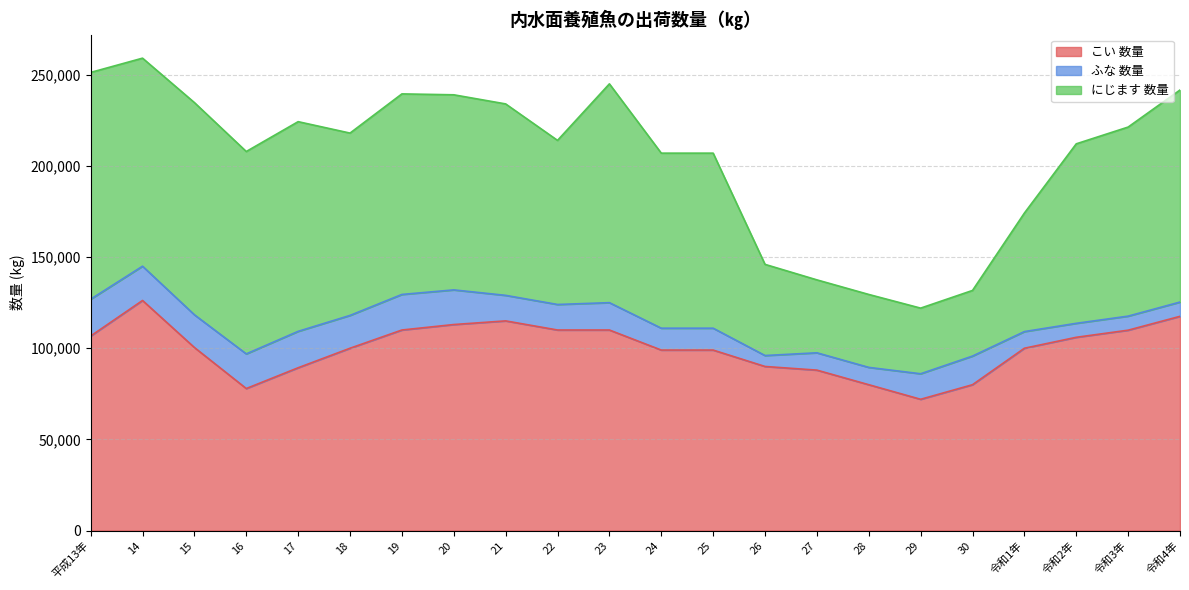

How many interior local peaks does the こい 数量 series have?

2